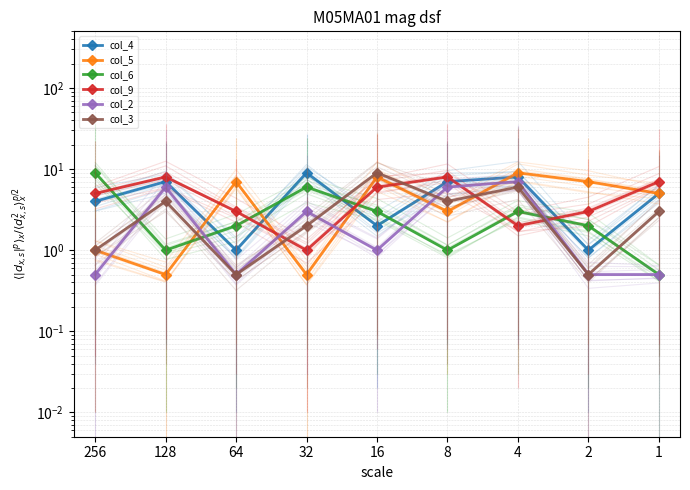

Rank the series by their maximum value, from highest to lowest.

col_4, col_5, col_6, col_3, col_9, col_2